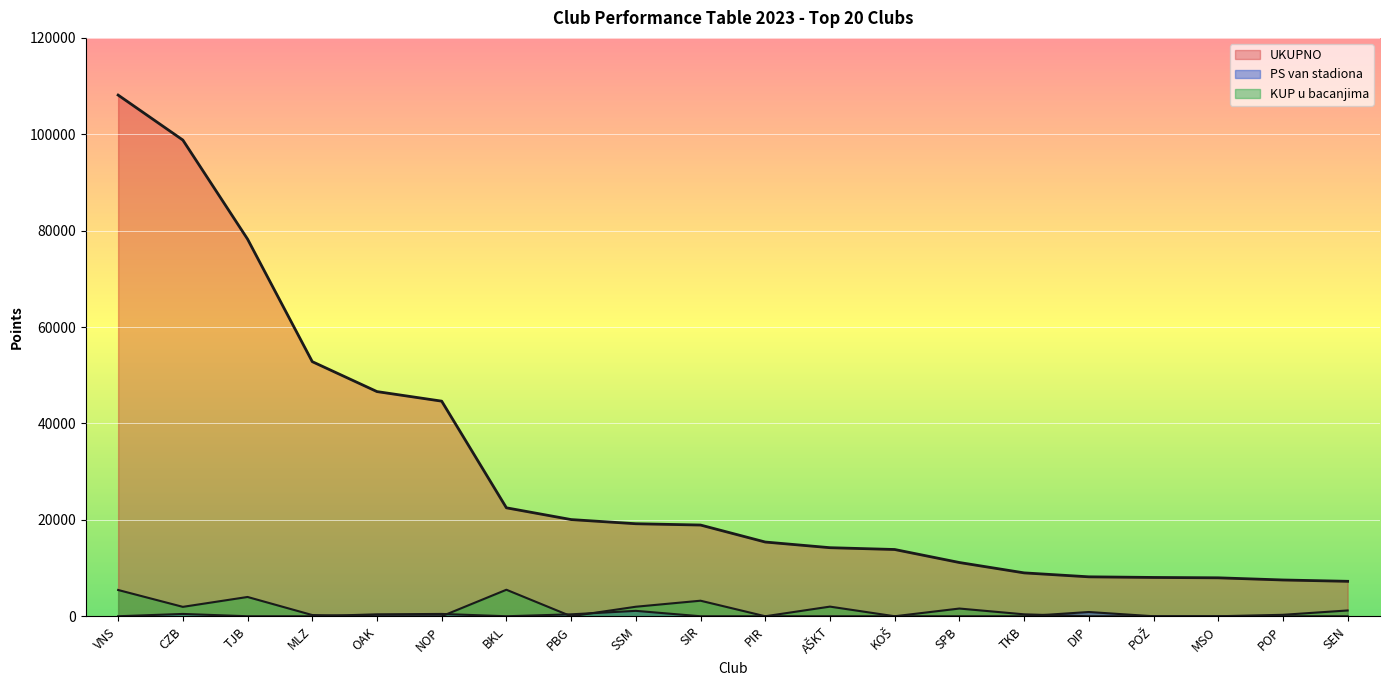

What is the spread (max minus min) of values at SPB?

11150